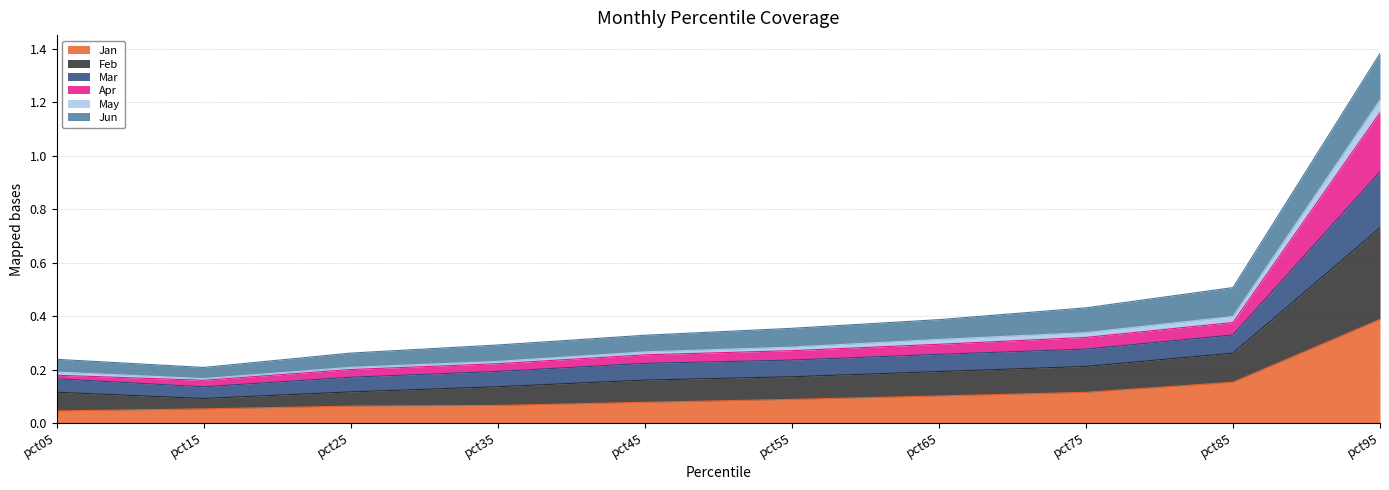

True or false: Mar and May cross at least once.

False